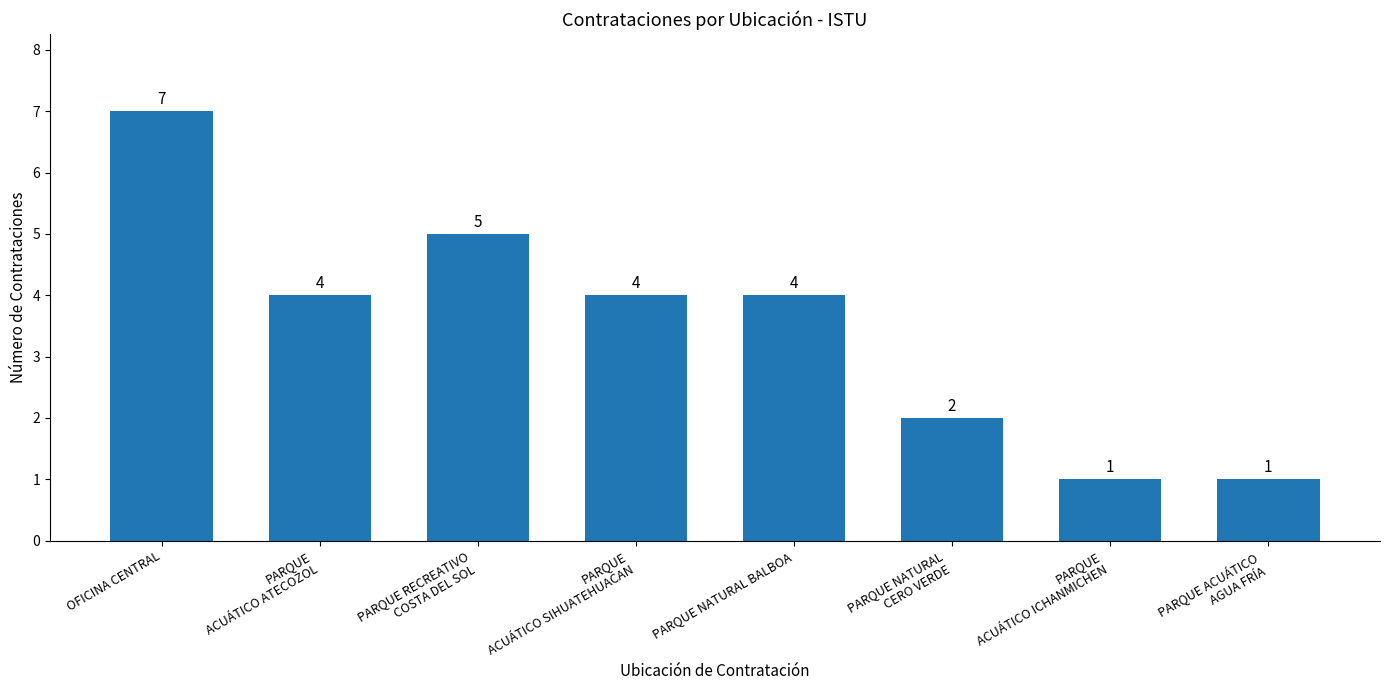

Reading left to right, transcribe all the data shown in this chart.

OFICINA CENTRAL=7	PARQUE
ACUÁTICO ATECOZOL=4	PARQUE RECREATIVO
COSTA DEL SOL=5	PARQUE
ACUÁTICO SIHUATEHUACAN=4	PARQUE NATURAL BALBOA=4	PARQUE NATURAL
CERO VERDE=2	PARQUE
ACUÁTICO ICHANMICHEN=1	PARQUE ACUÁTICO
AGUA FRÍA=1